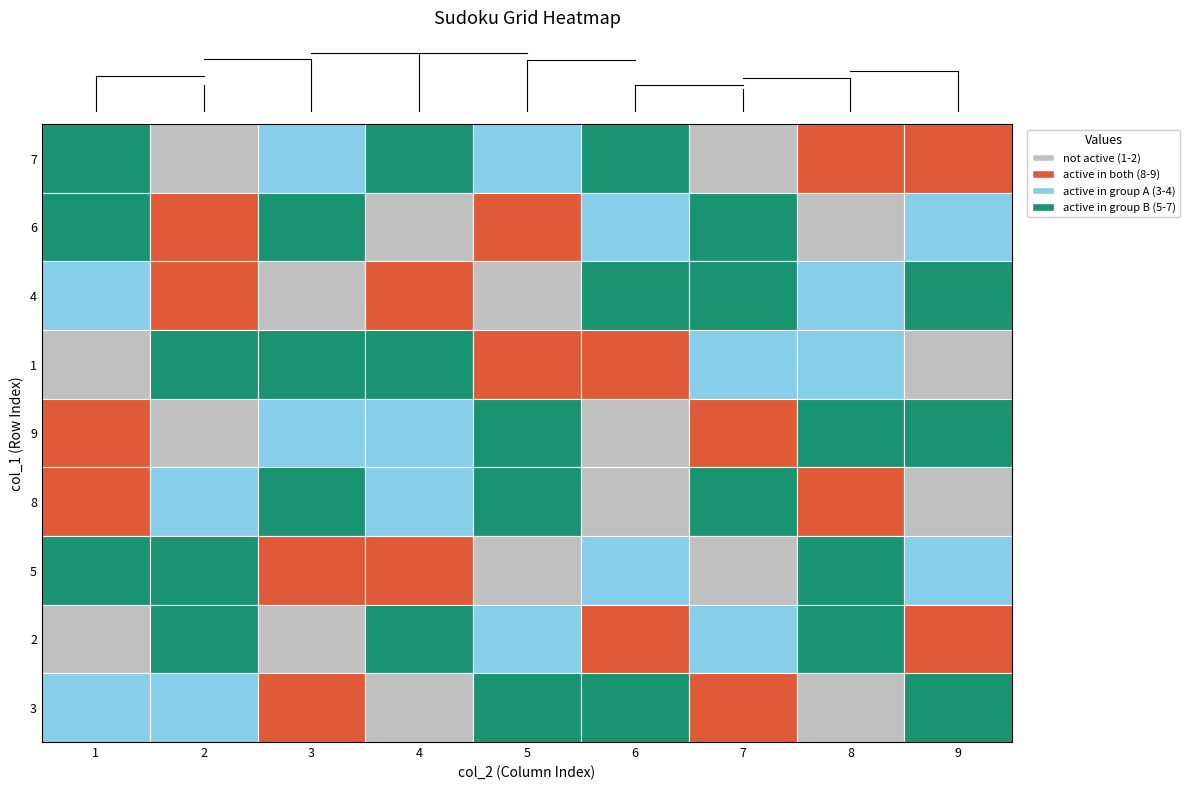

Where is 4 nearest to the value 5?

6